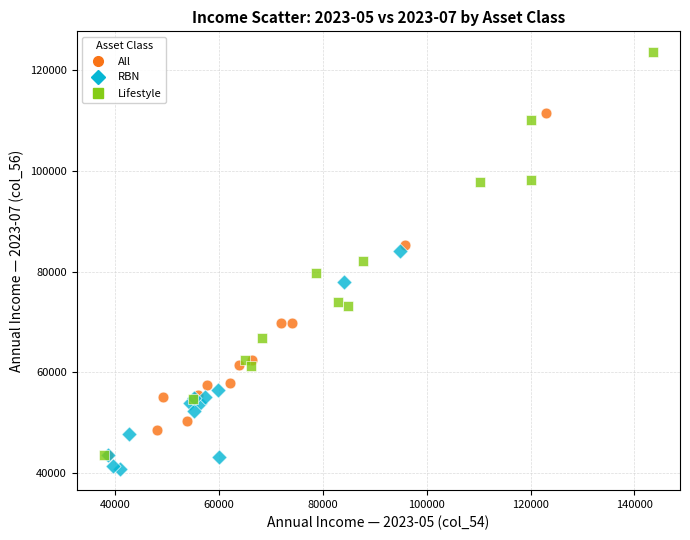

Which series reaches the maximum Y coordinate?

Lifestyle